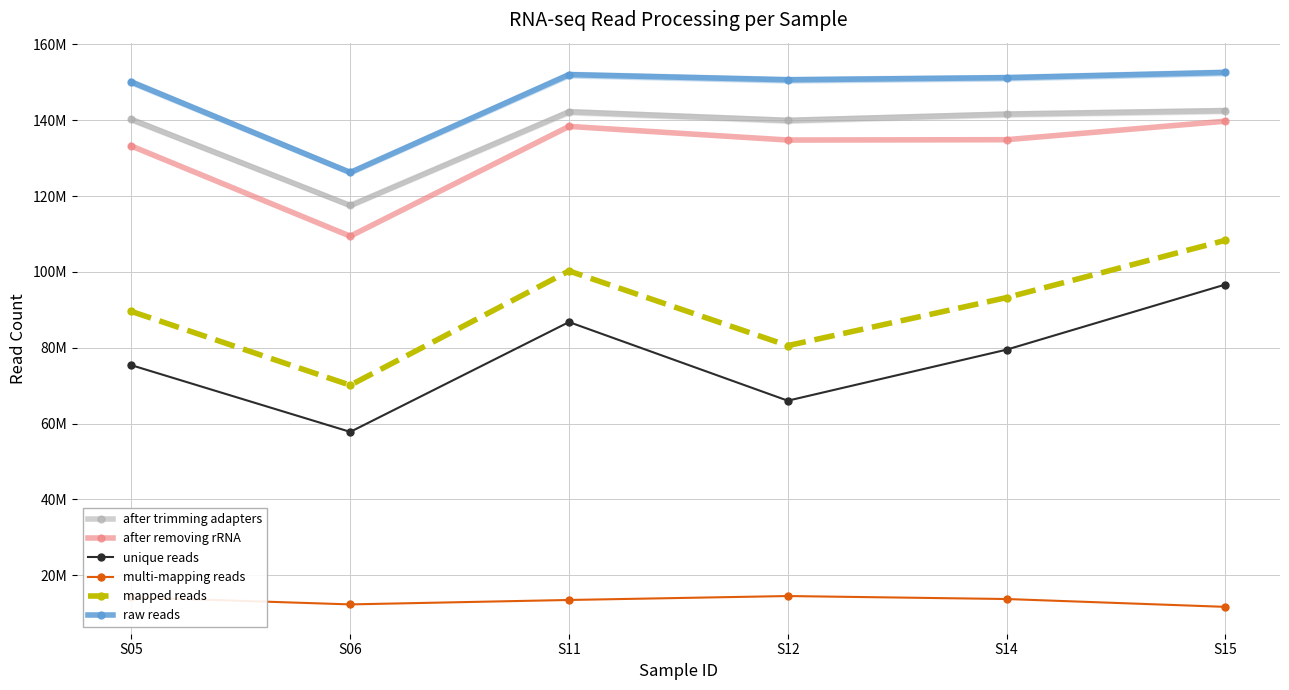

How many interior local peaks does the multi-mapping reads series have?

1